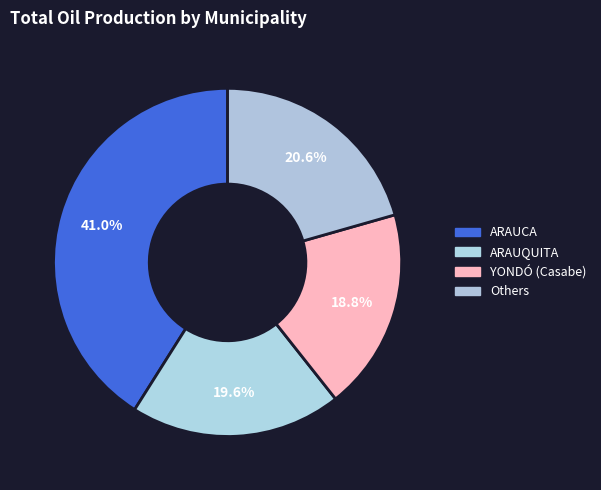

How many segments does this pie chart have?

4